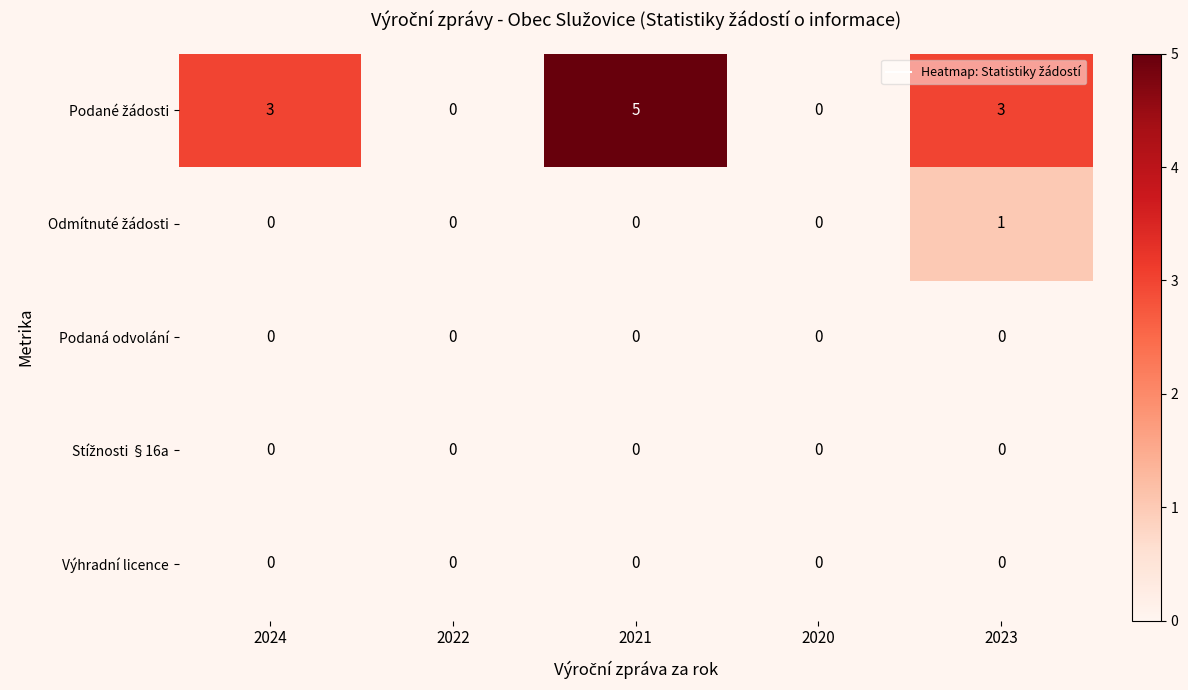

At which category is the sum across all series the highest?

2021